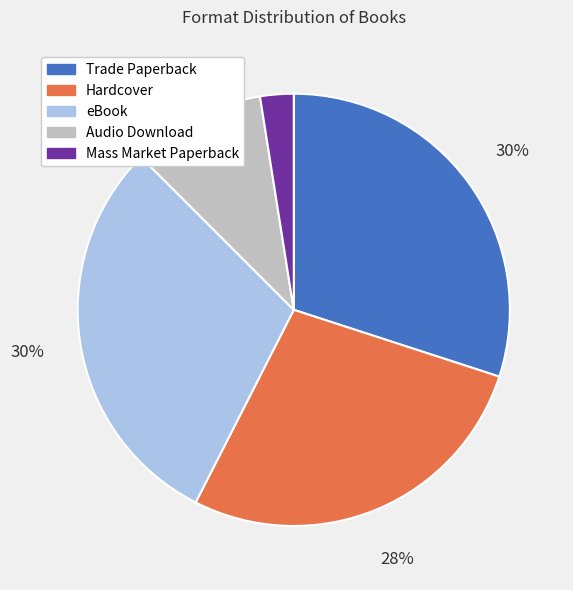

Which category has the smallest portion of the pie?

Mass Market Paperback